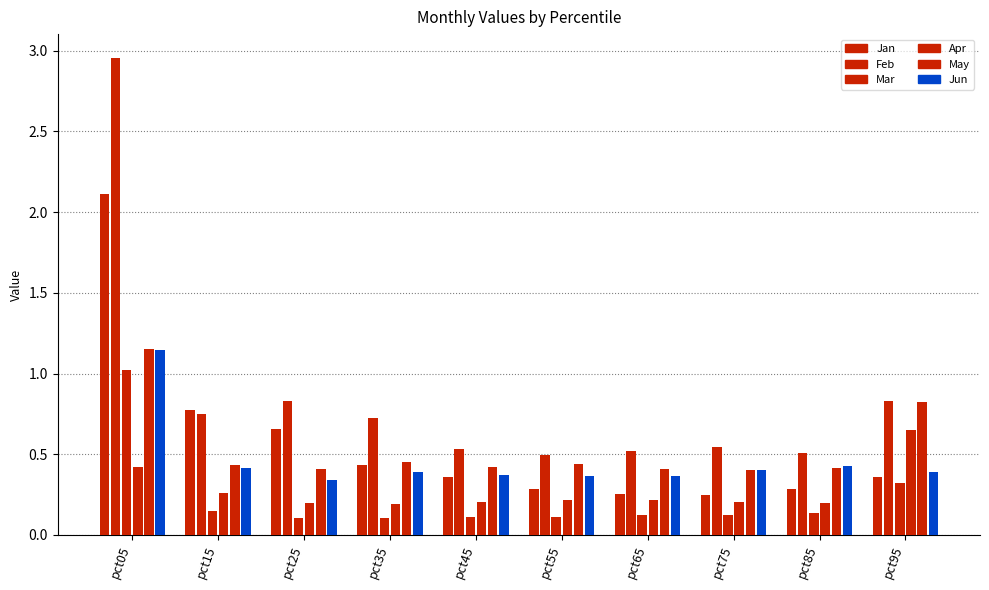

Reading right to left, extract all data points from this chart.

Jan: 0.4	0.3	0.2	0.3	0.3	0.4	0.4	0.7	0.8	2.1
Feb: 0.8	0.5	0.5	0.5	0.5	0.5	0.7	0.8	0.8	3.0
Mar: 0.3	0.1	0.1	0.1	0.1	0.1	0.1	0.1	0.1	1.0
Apr: 0.7	0.2	0.2	0.2	0.2	0.2	0.2	0.2	0.3	0.4
May: 0.8	0.4	0.4	0.4	0.4	0.4	0.5	0.4	0.4	1.2
Jun: 0.4	0.4	0.4	0.4	0.4	0.4	0.4	0.3	0.4	1.1